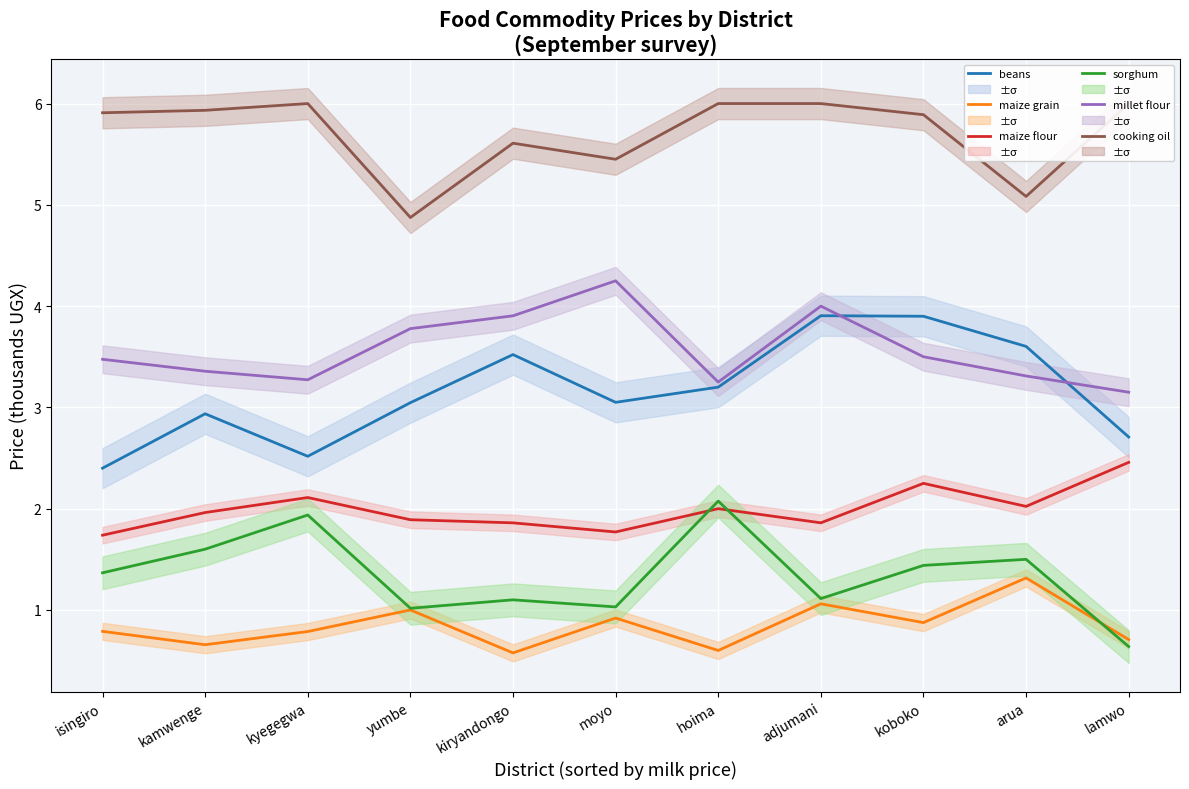

What is the total value across all series at kamwenge?

16.4